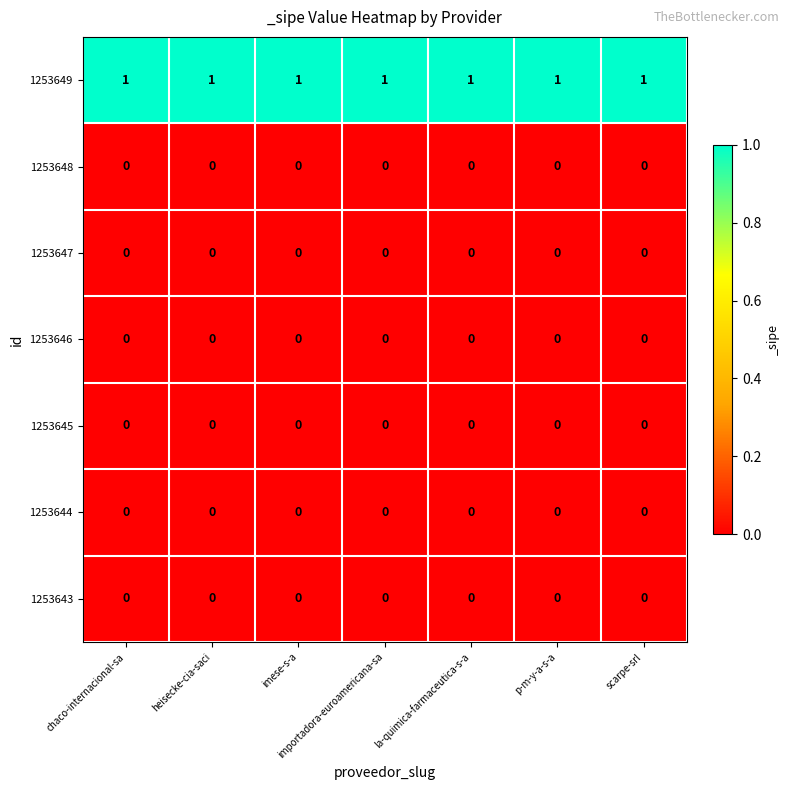

At how many categories does at least one series exceed 0?

7